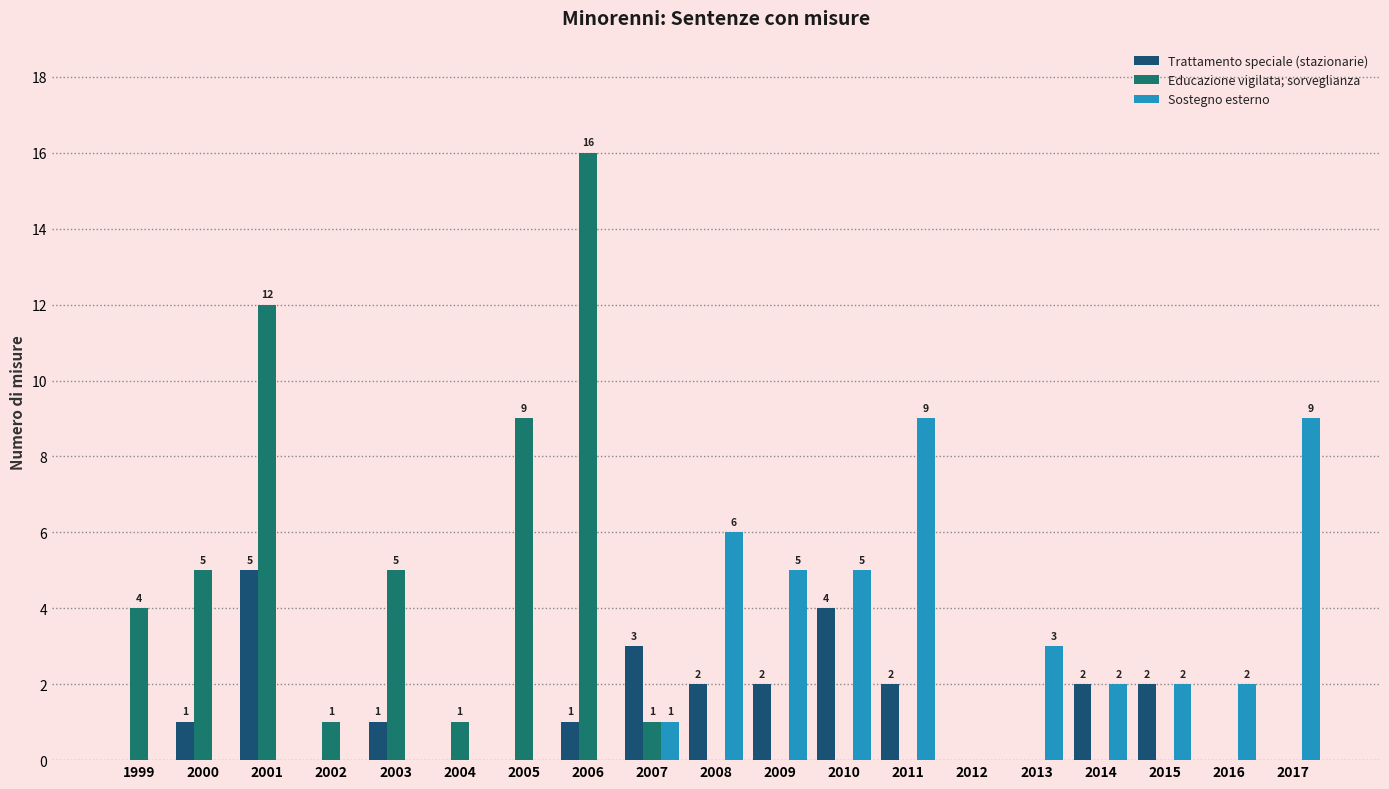

How many Sostegno esterno values are between 0 and 5?

16